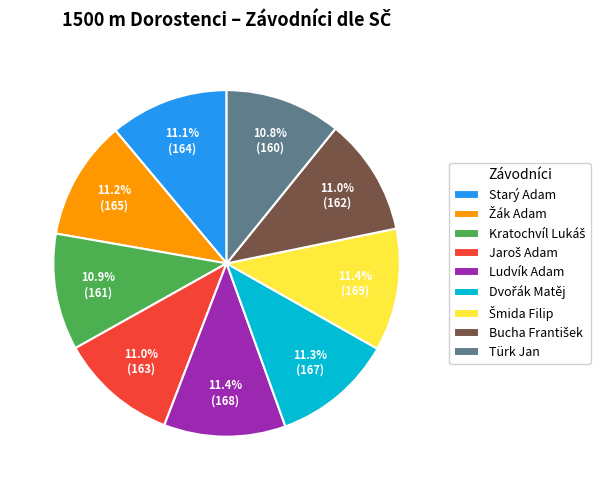

Does any single category account for the majority?

No